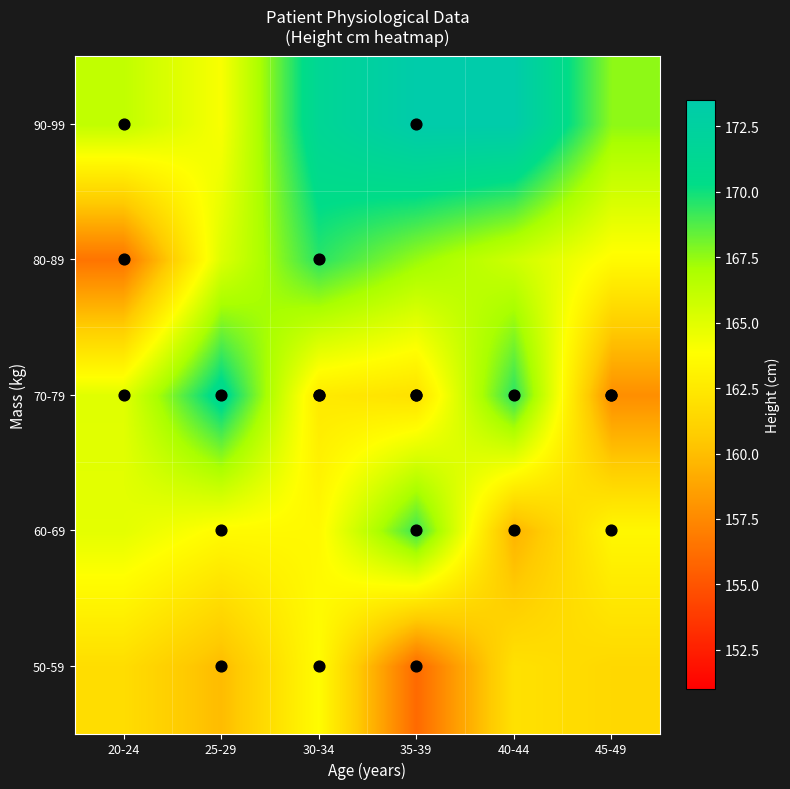

What is the greatest value displayed?

173.5